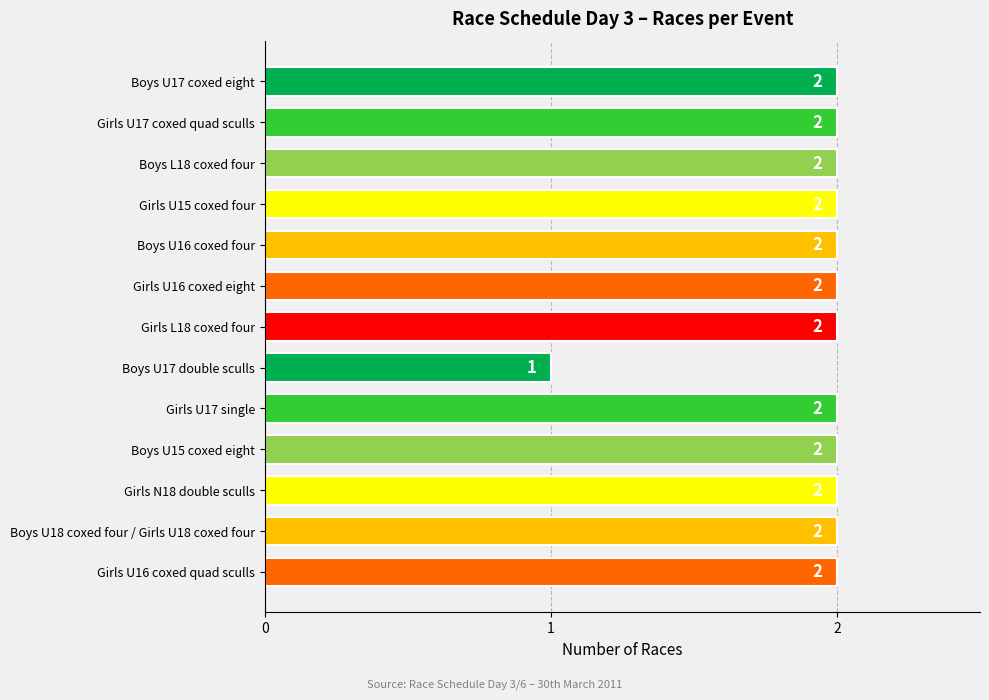

Which category has the lowest value across all series?

Boys U17 double sculls